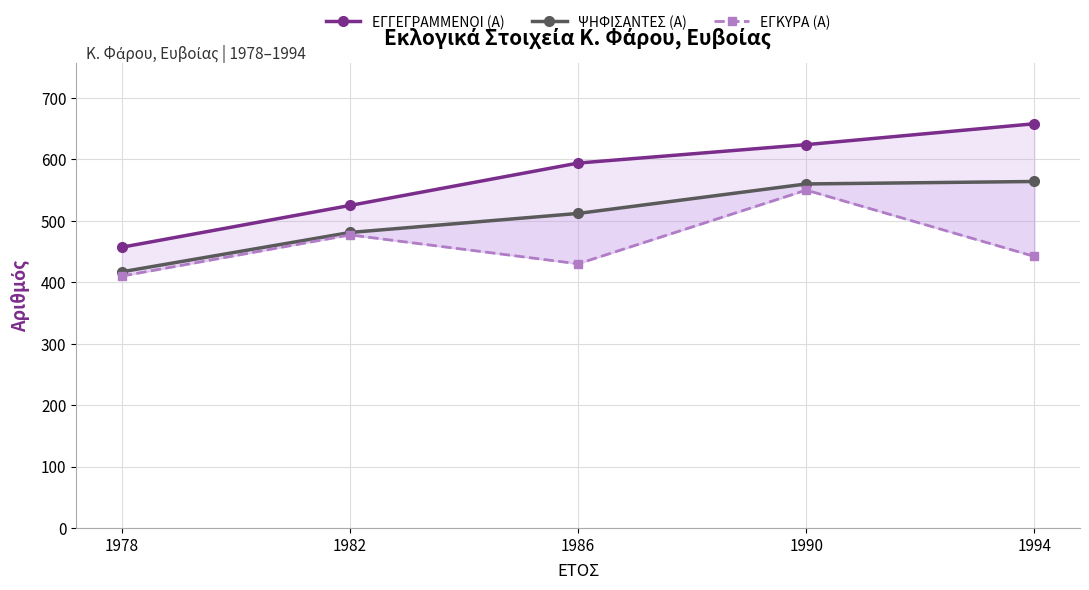

True or false: ΕΓΓΕΓΡΑΜΜΕΝΟΙ (Α) has more than 2 interior local peaks.

False